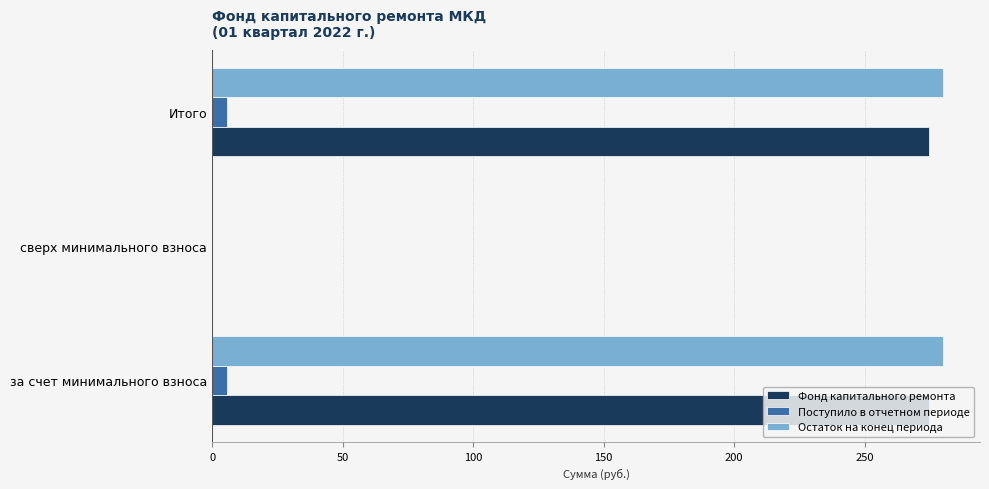

What is the maximum value shown in the chart?

280.1